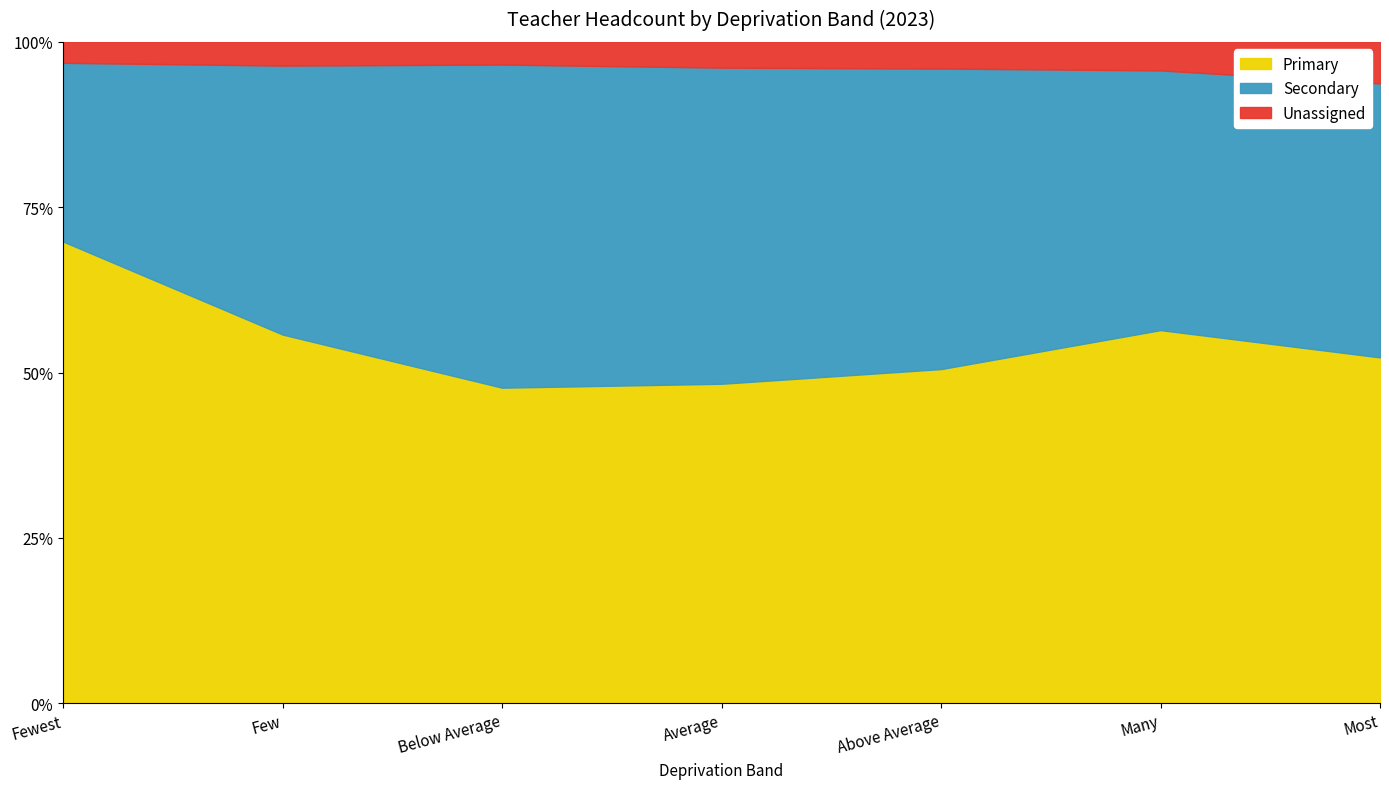

In Secondary, how many points are higher than both neighbors (excluding endpoints)?

1